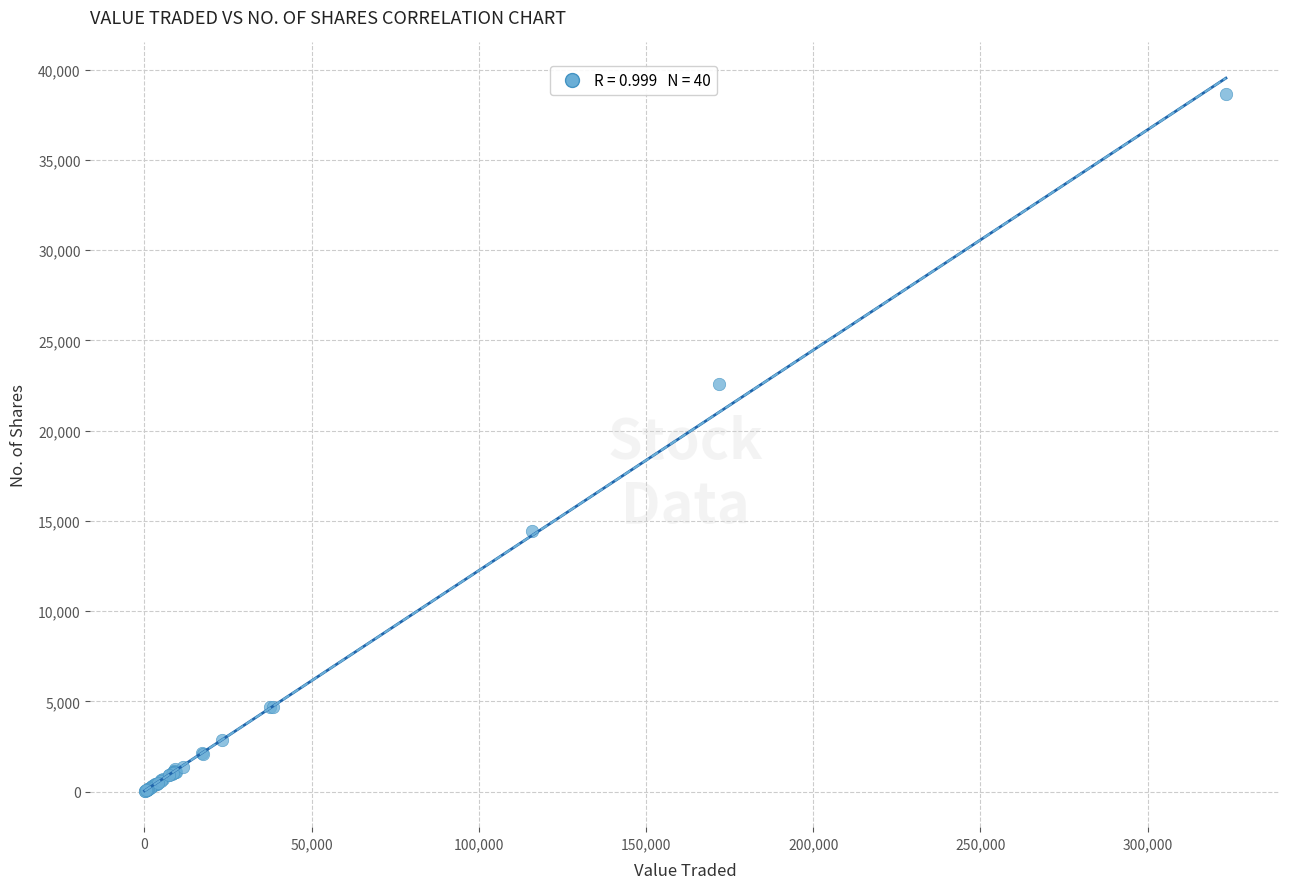

What Y value in the scatter plot is closest to 19319?

22576